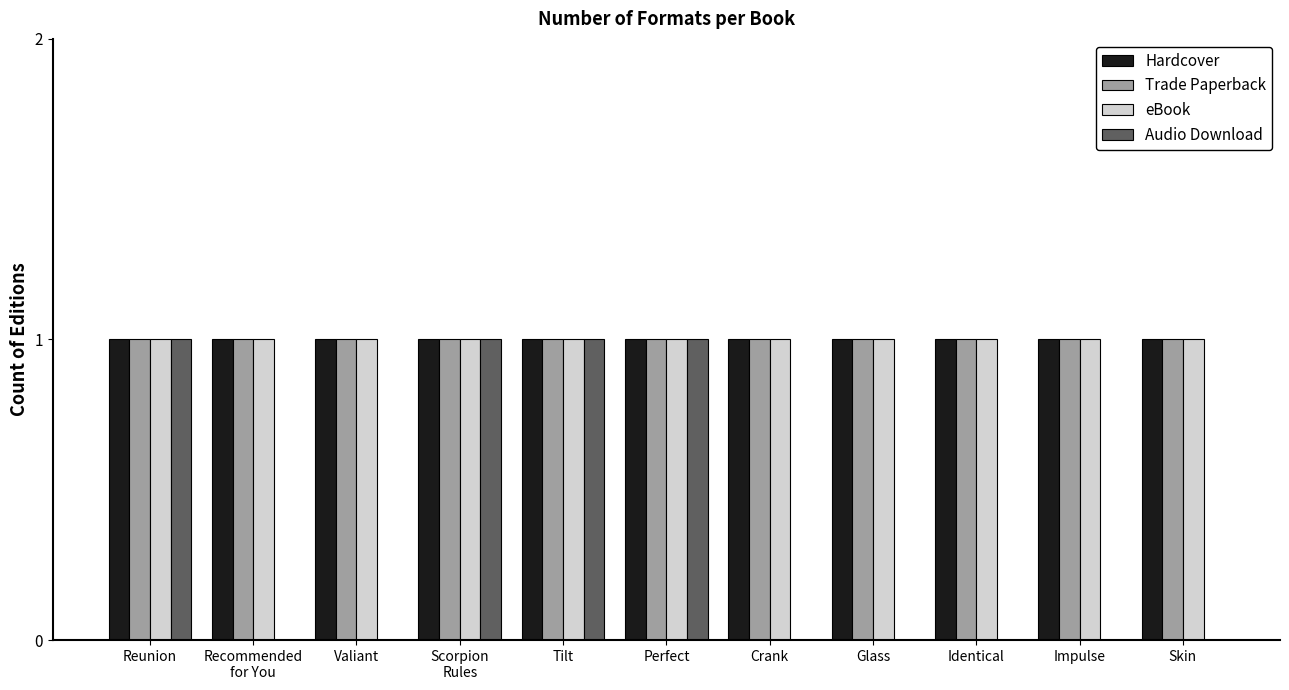

Is it true that Audio Download equals 0 at Valiant?

True